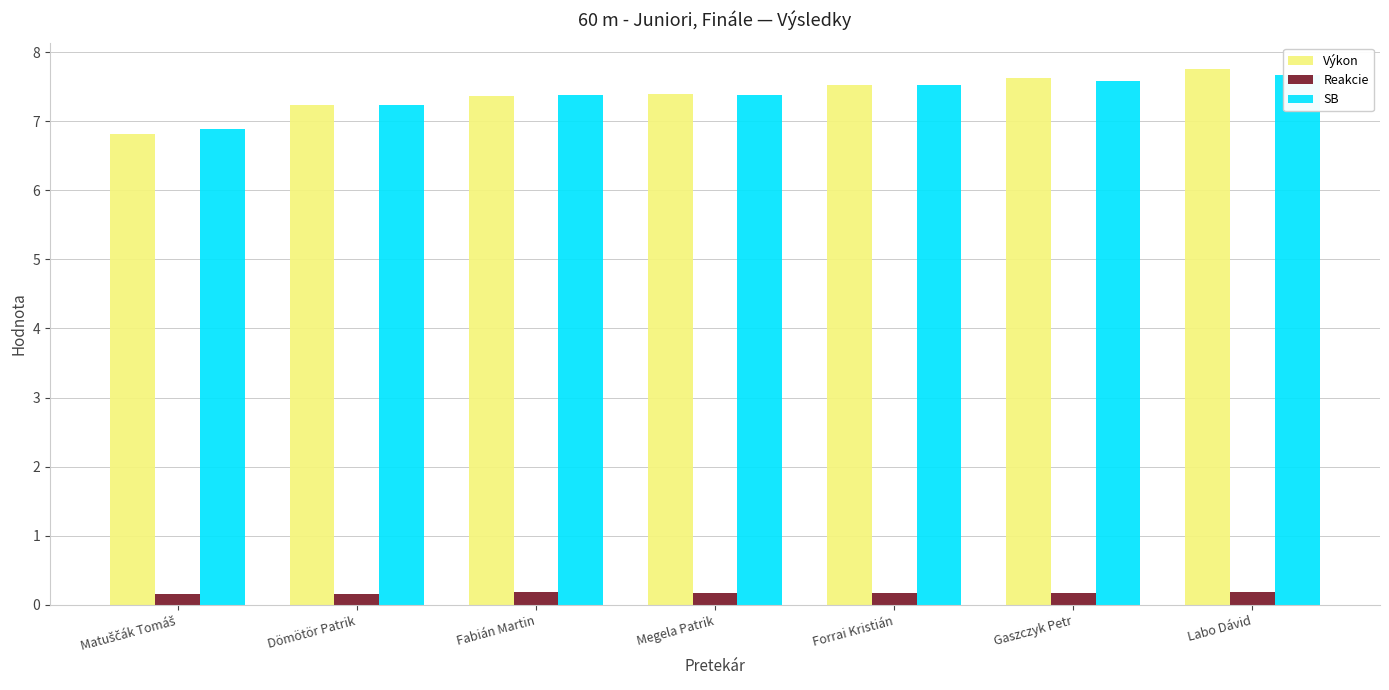

The value of Reakcie at Dömötör Patrik is 0.2. True or false?

True